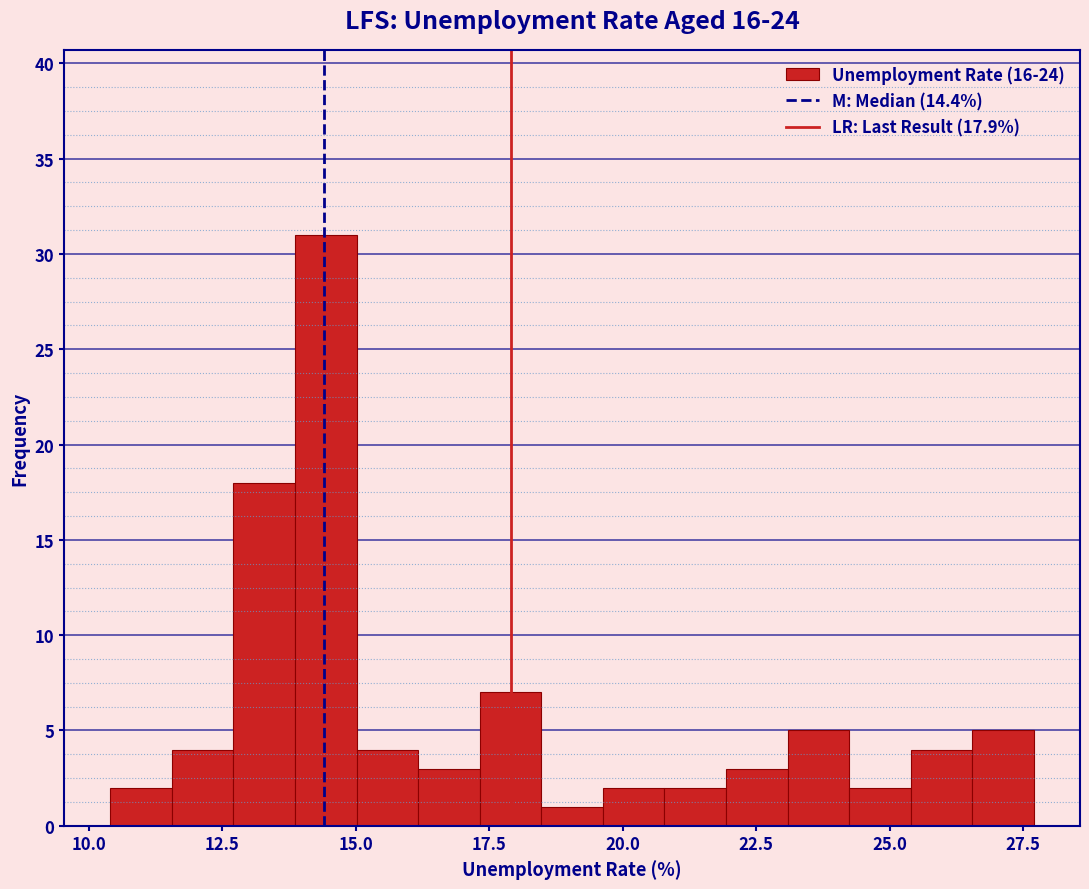

Read against the x-axis, roughly where is the centre of the tallest bar?

14.5